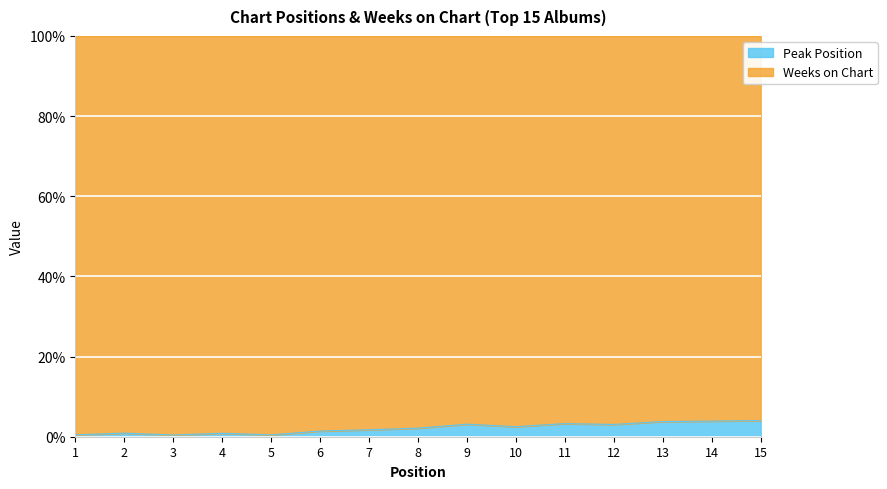

How many points are higher than both their immediate neighbors (excluding endpoints)?

4